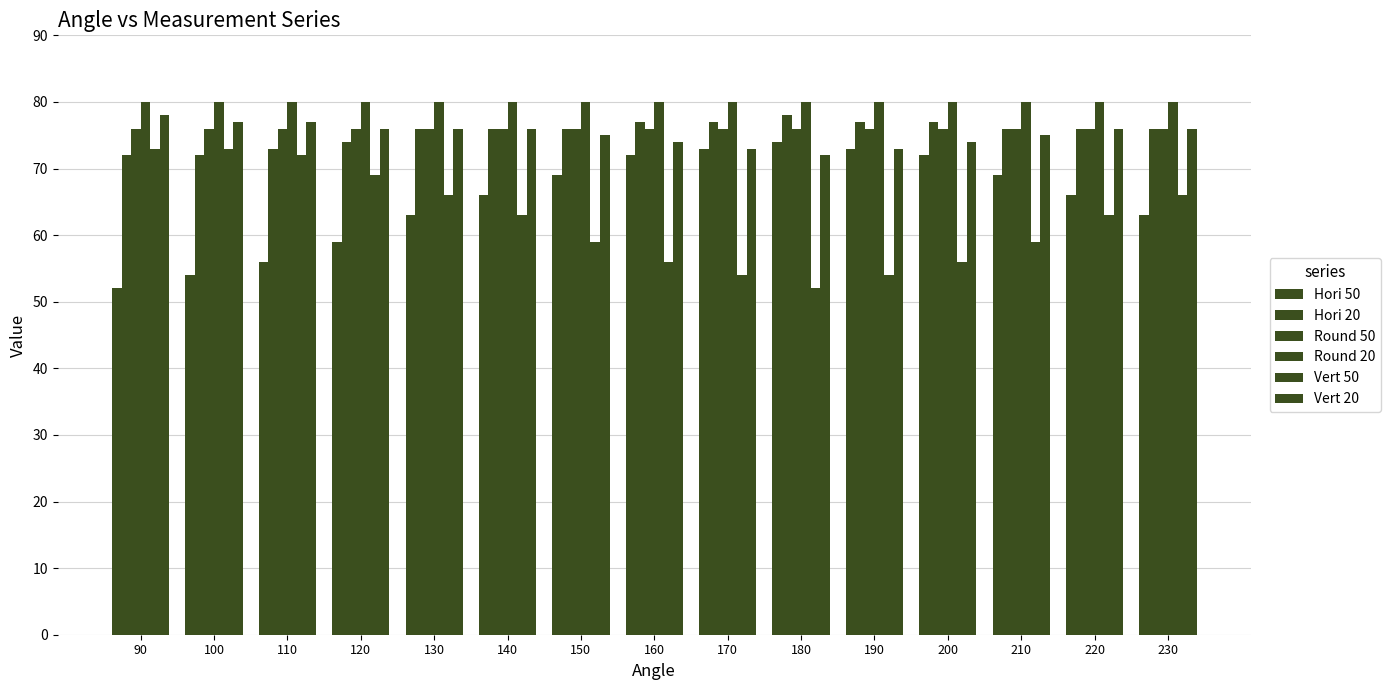

Reading right to left, extract all data points from this chart.

Hori 50: 63	66	69	72	73	74	73	72	69	66	63	59	56	54	52
Hori 20: 76	76	76	77	77	78	77	77	76	76	76	74	73	72	72
Round 50: 76	76	76	76	76	76	76	76	76	76	76	76	76	76	76
Round 20: 80	80	80	80	80	80	80	80	80	80	80	80	80	80	80
Vert 50: 66	63	59	56	54	52	54	56	59	63	66	69	72	73	73
Vert 20: 76	76	75	74	73	72	73	74	75	76	76	76	77	77	78